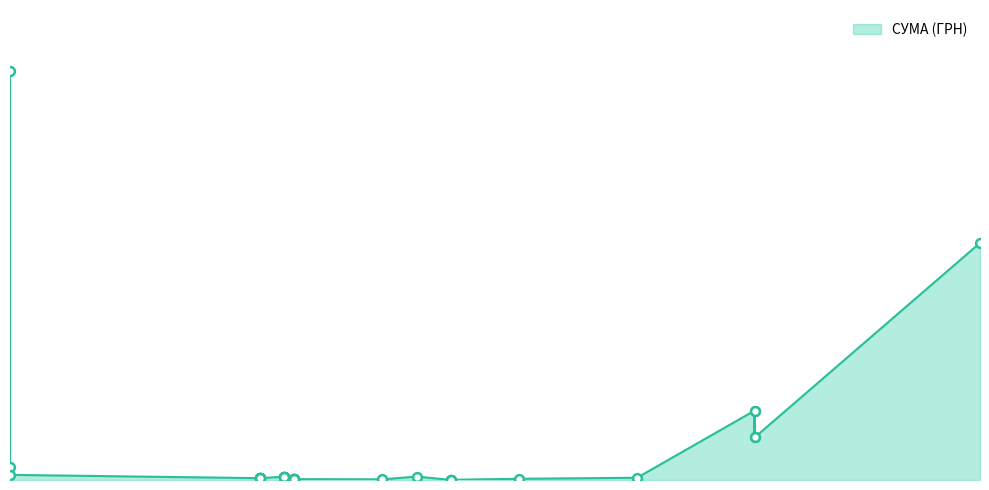

What is the change in value from 2 to 14?

-55672.5